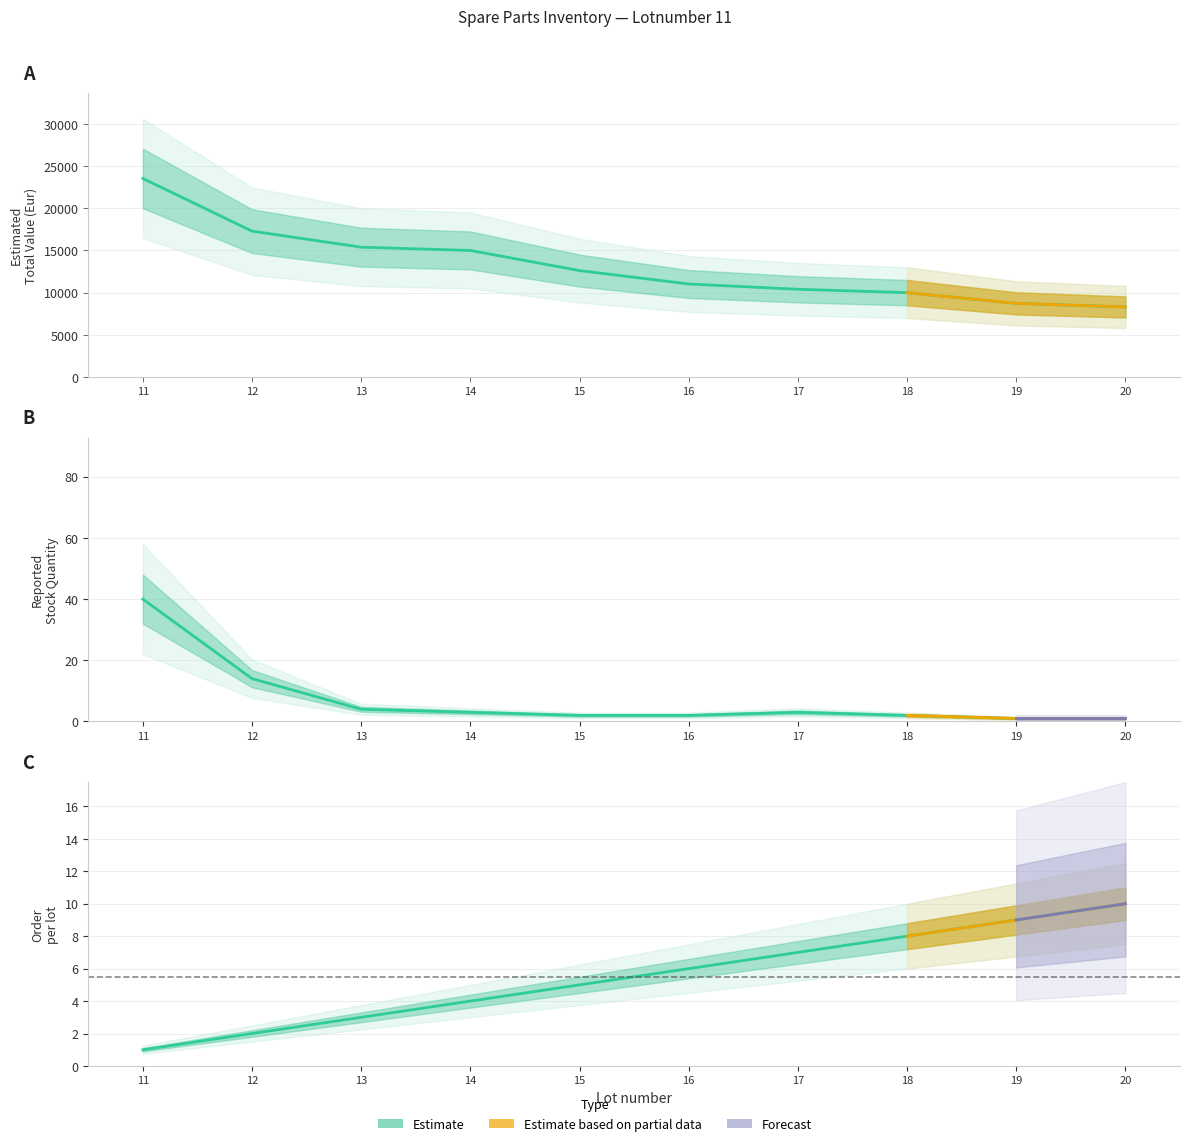

What is the maximum value shown in the chart?

23533.3